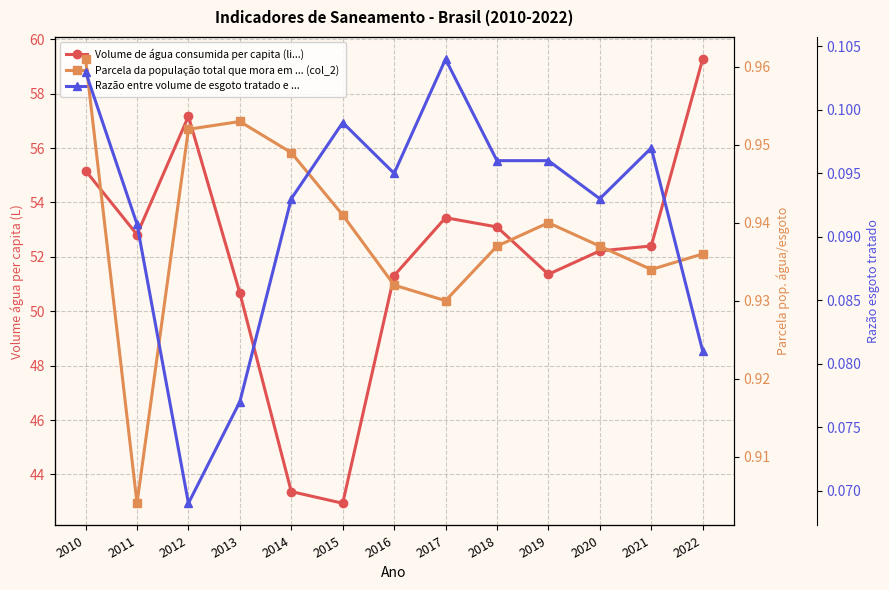

What is the value of the Razão entre volume de esgoto tratado e ... point at the 4th from the left?

0.1